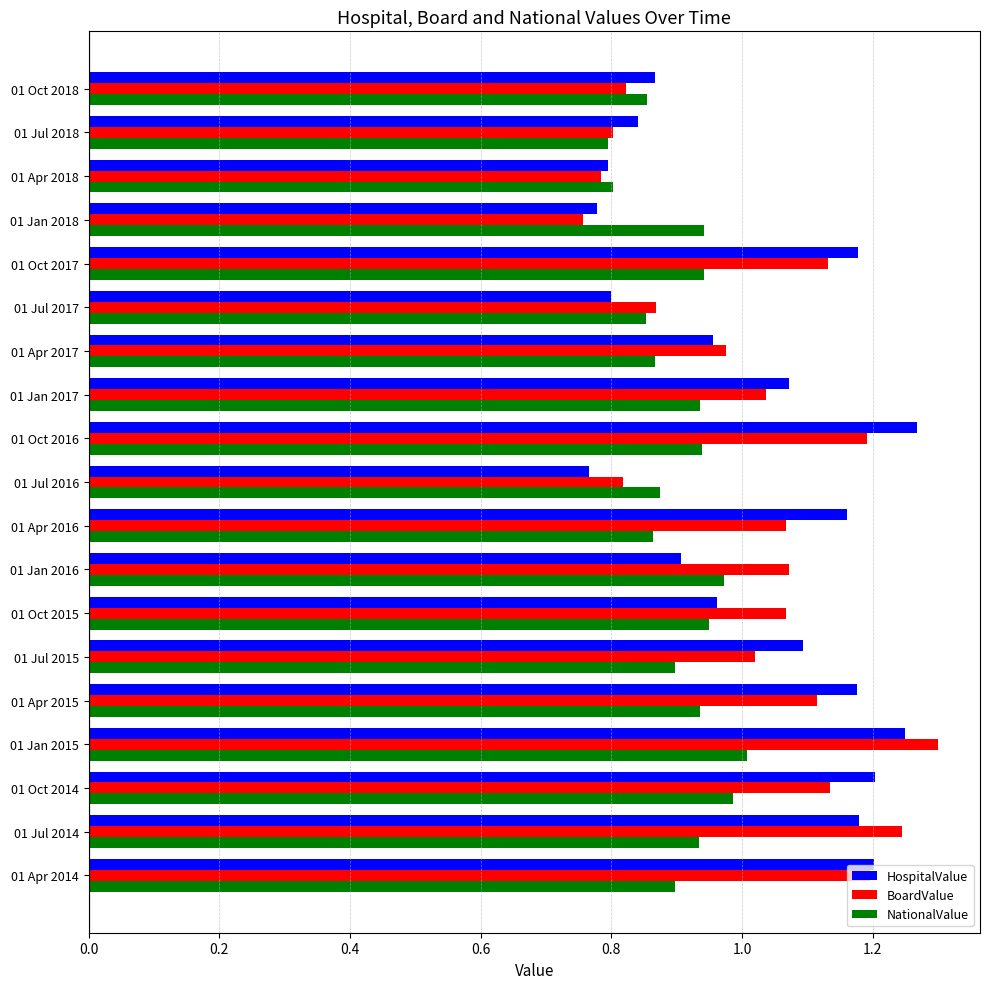

What are all the series names shown in the legend?

HospitalValue, BoardValue, NationalValue